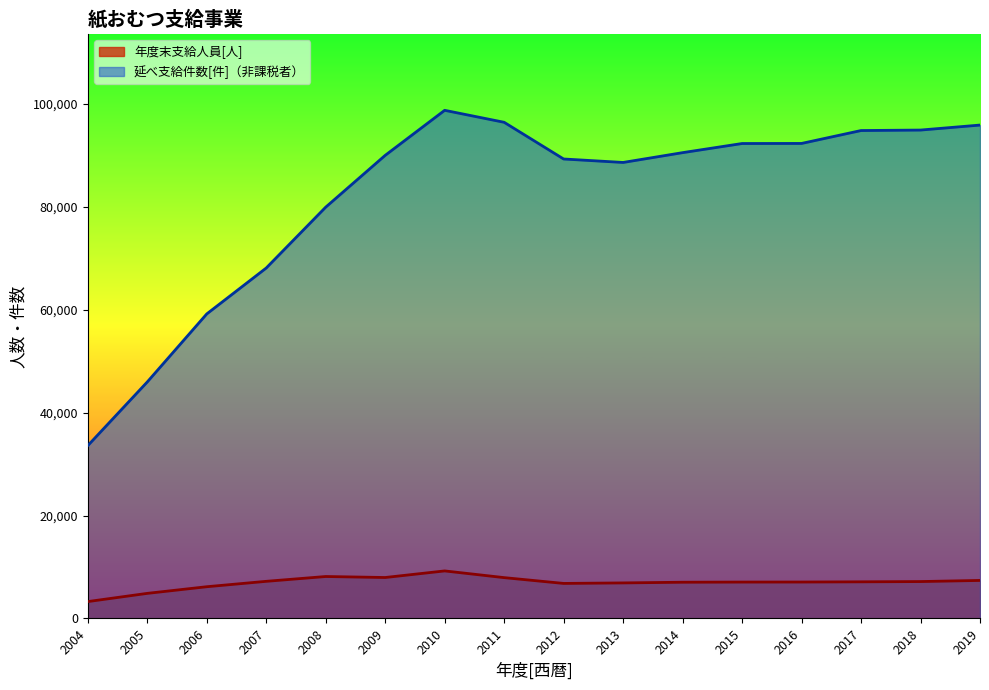

At which label is 年度末支給人員[人] closest to 6255?

2006